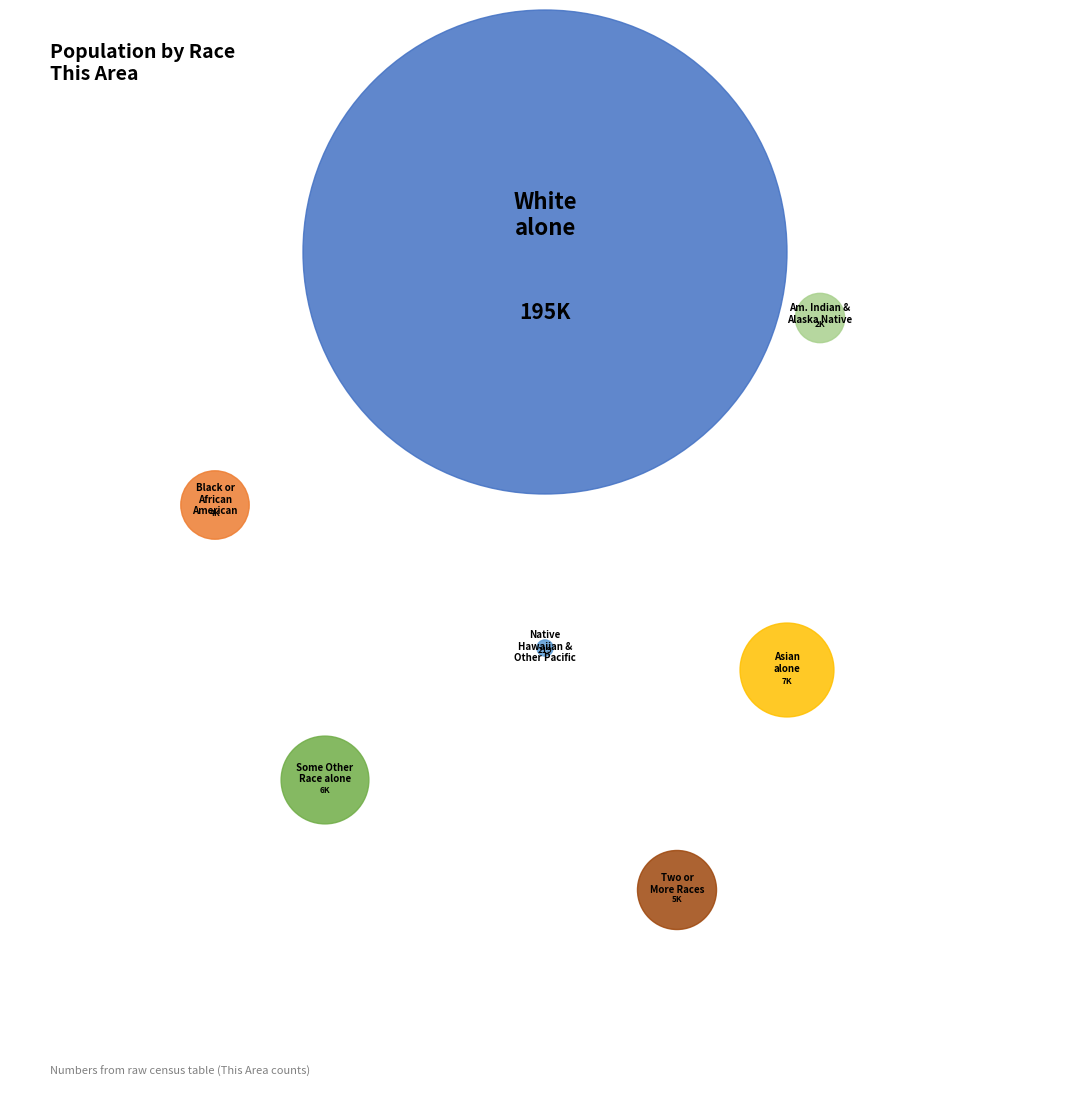

Count the number of slices in the pie.

7